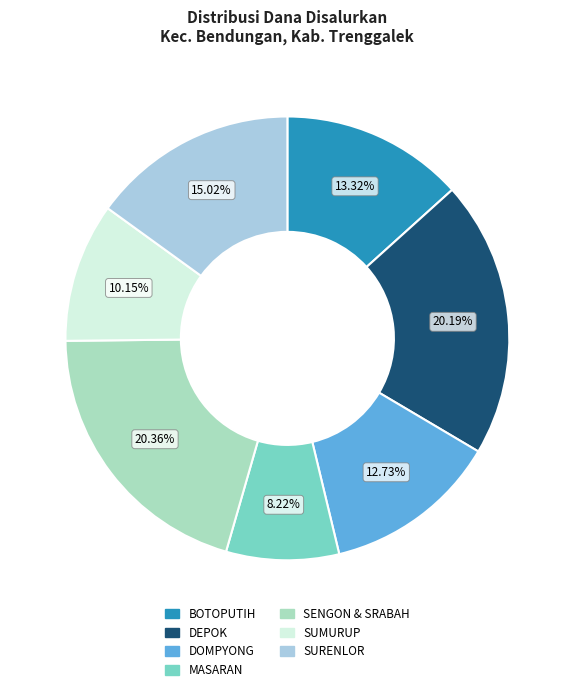

Does any single category account for the majority?

No